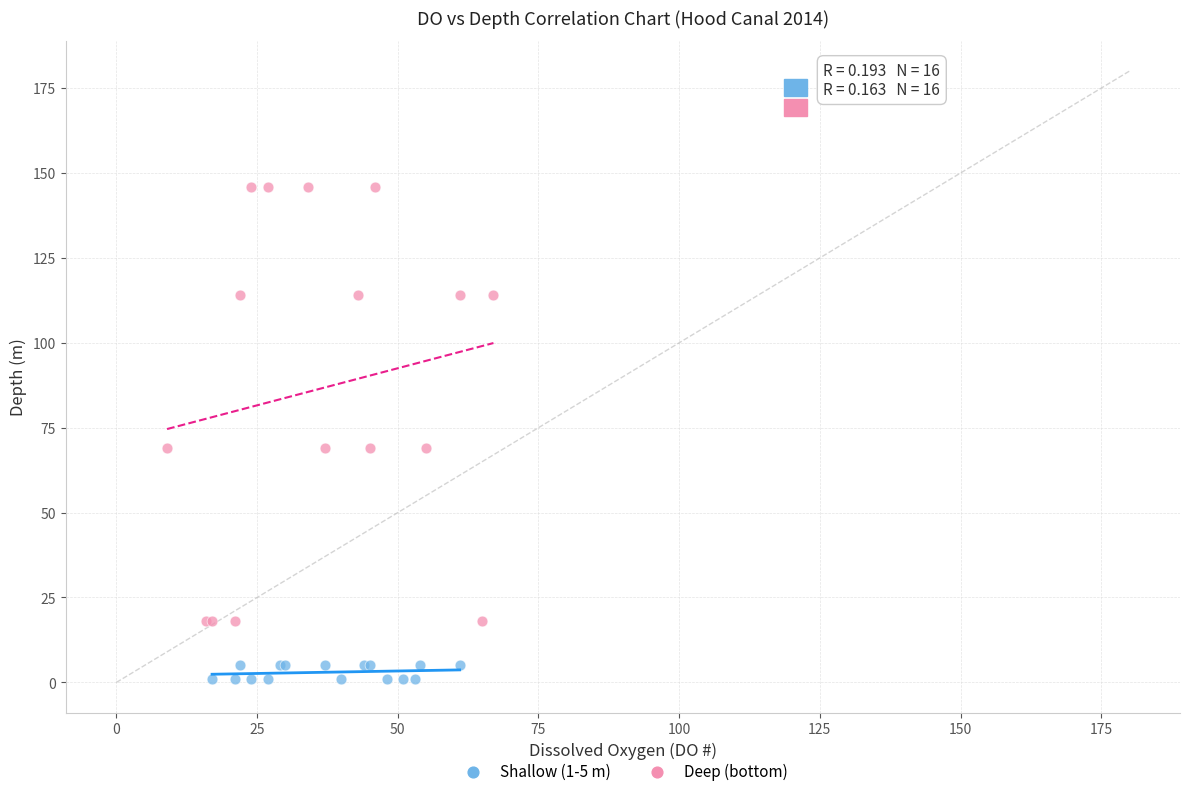

Which series reaches the minimum Y coordinate?

Shallow (1-5 m)